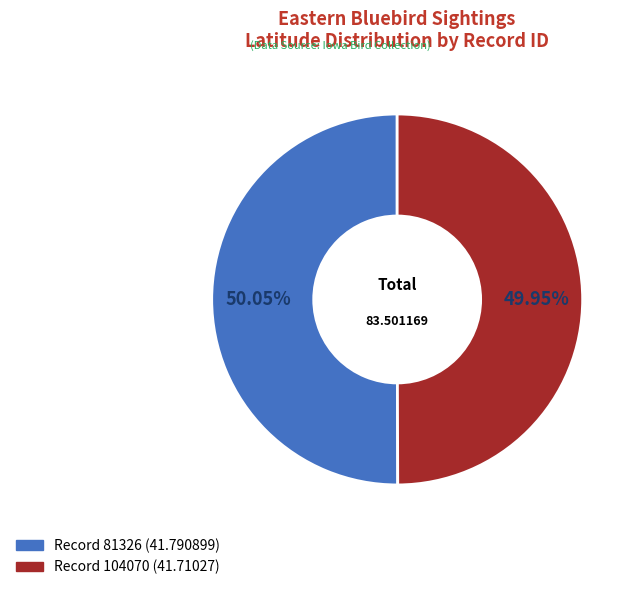

Is there any slice that represents more than half of the pie?

Yes